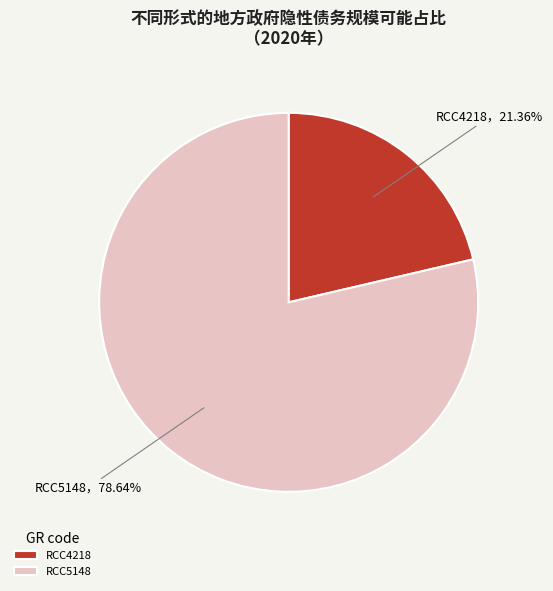

Count the number of slices in the pie.

2